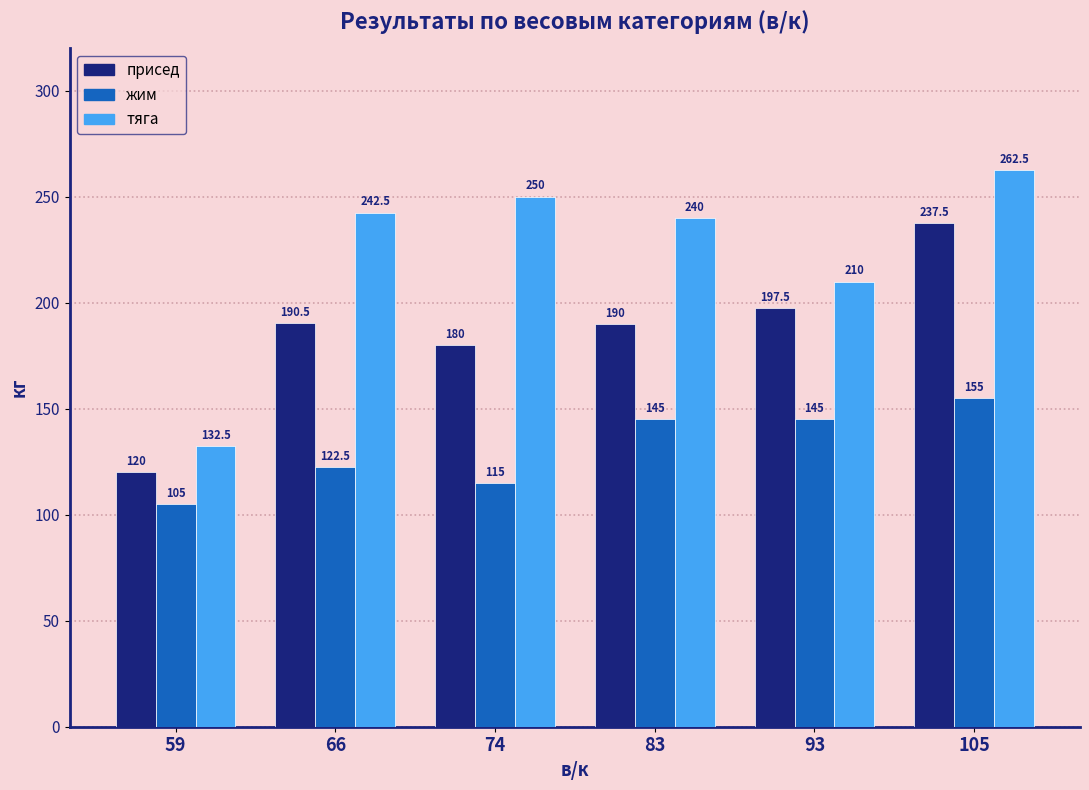

Reading left to right, extract all data points from this chart.

присед: 120.0	190.5	180.0	190.0	197.5	237.5
жим: 105.0	122.5	115.0	145.0	145.0	155.0
тяга: 132.5	242.5	250.0	240.0	210.0	262.5